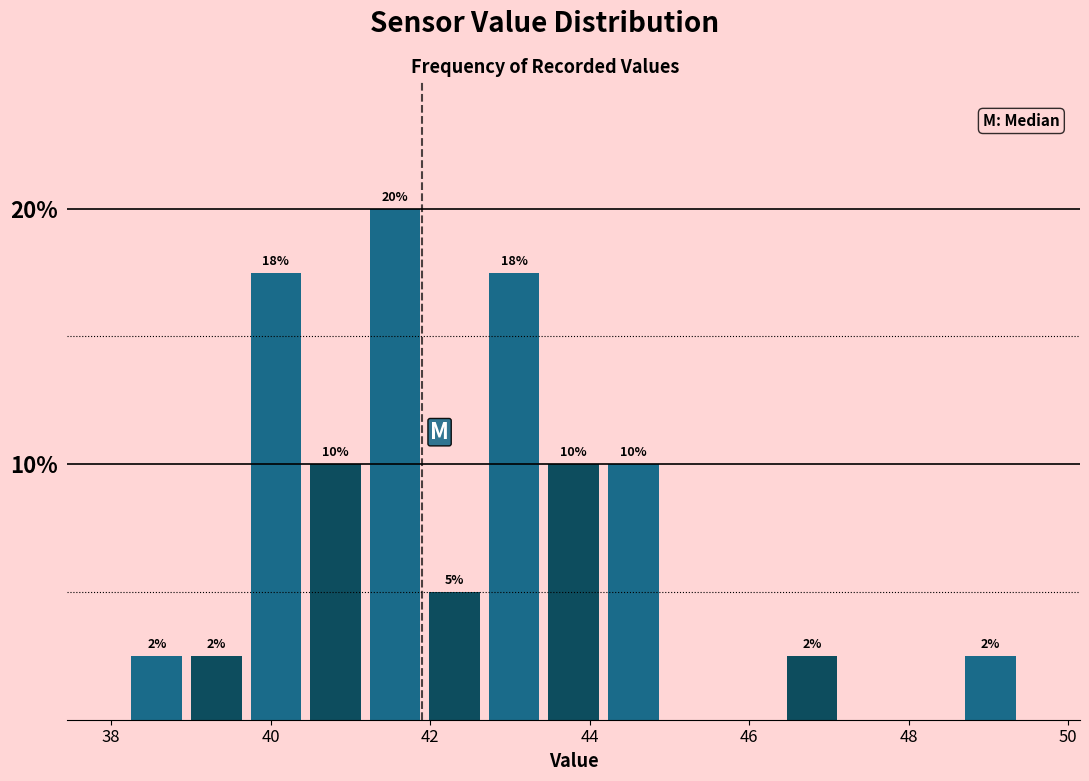

Read against the x-axis, roughly where is the centre of the tallest bar?

41.6